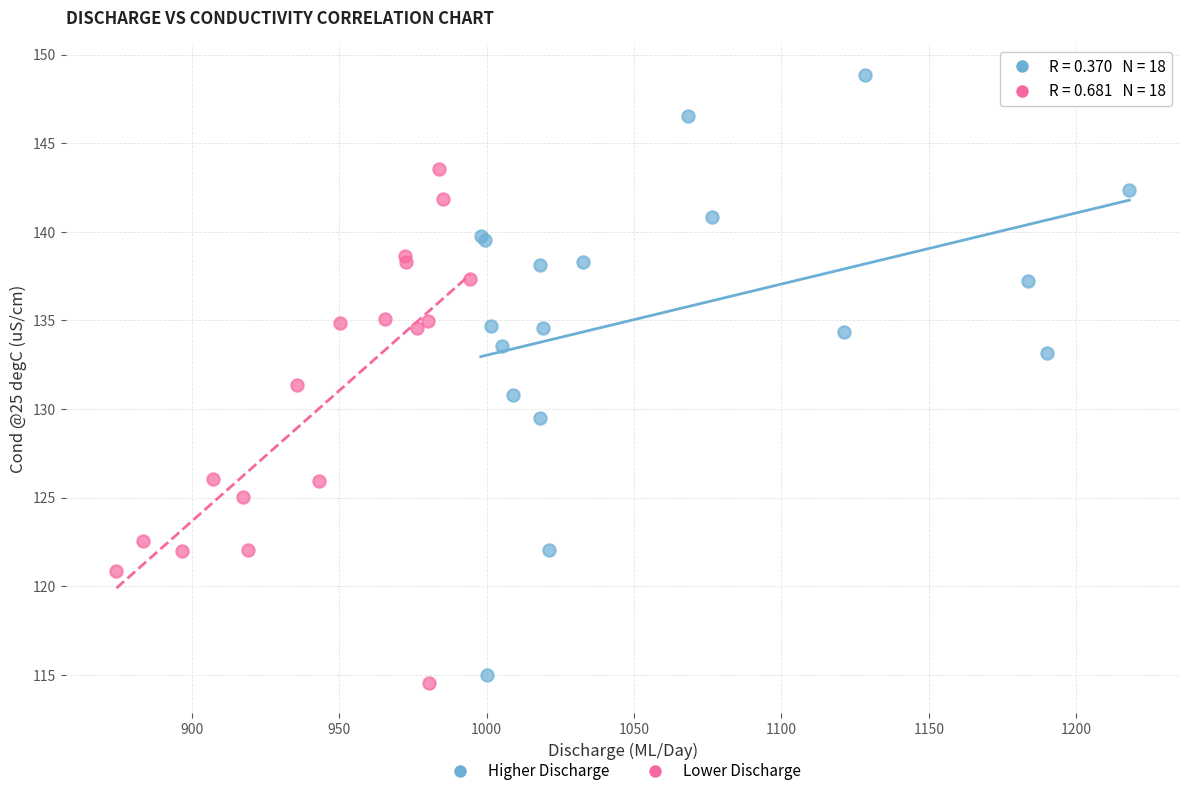

Which series has the widest spread of Y values?

Higher Discharge